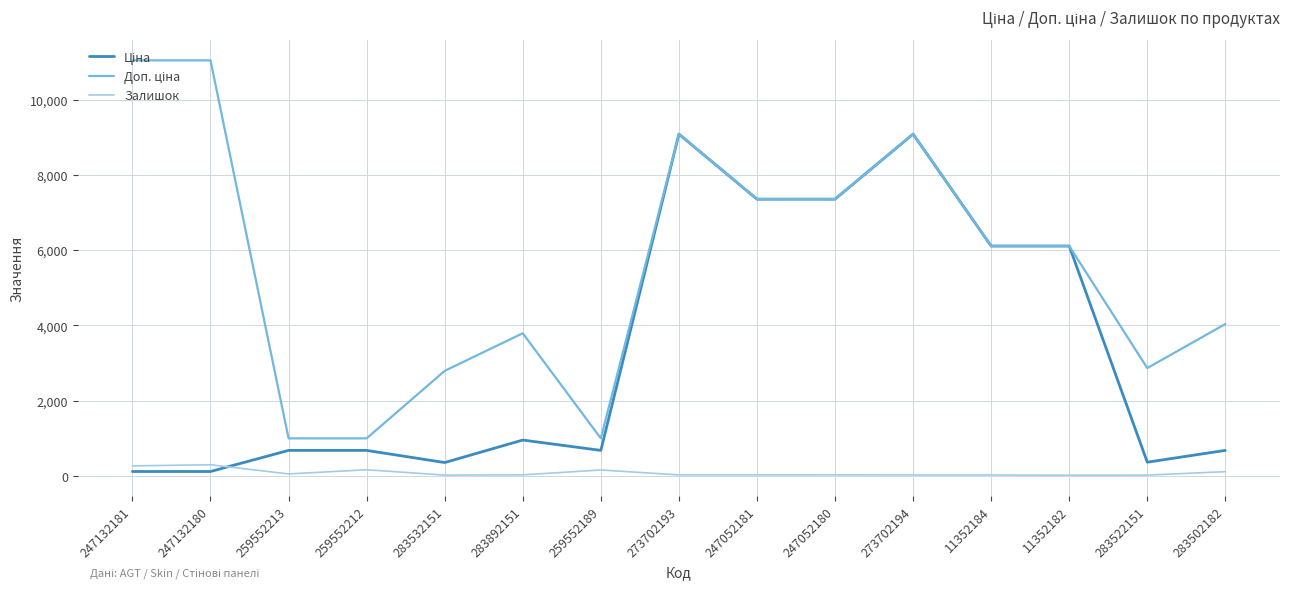

What is the maximum value shown in the chart?

11055.0